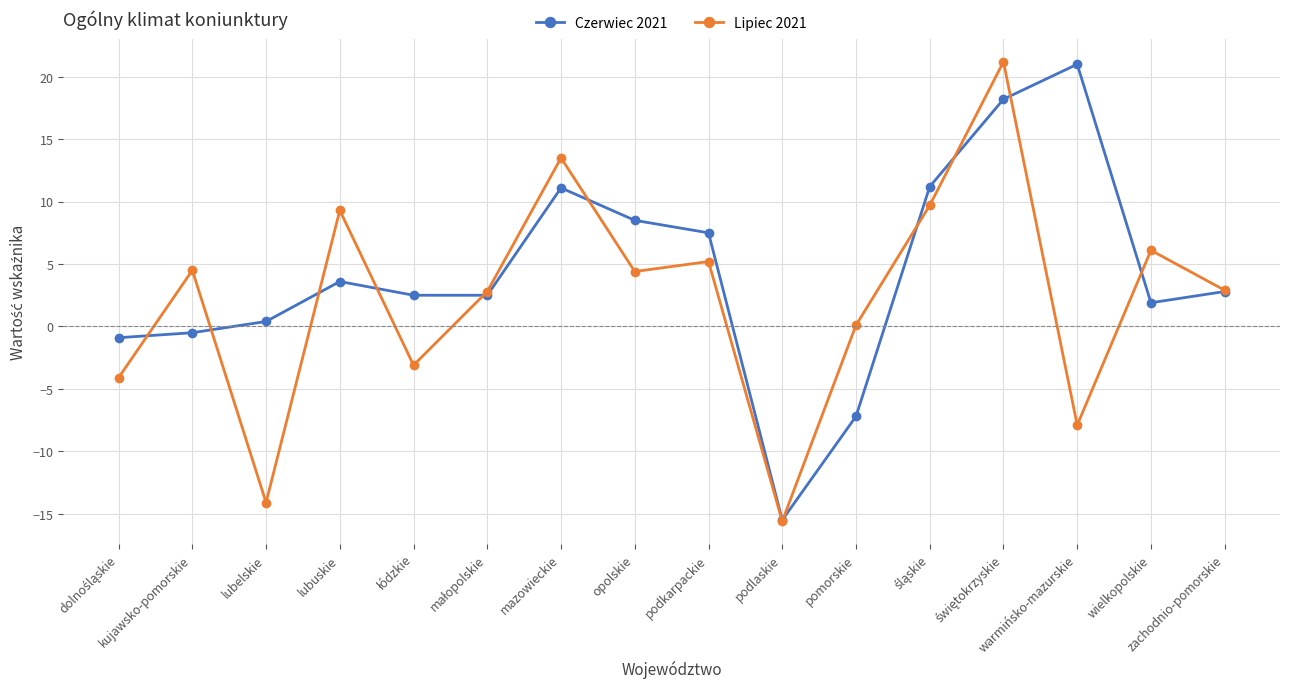

True or false: Lipiec 2021 and Czerwiec 2021 cross at least once.

True